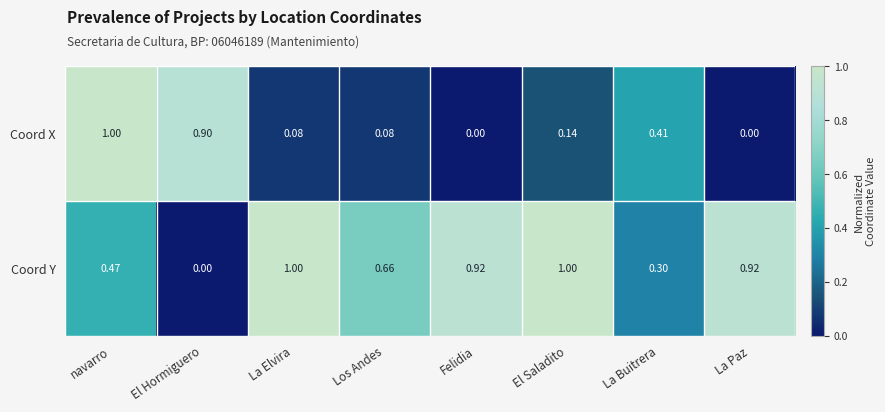

At which label is Coord Y closest to 0?

El Hormiguero